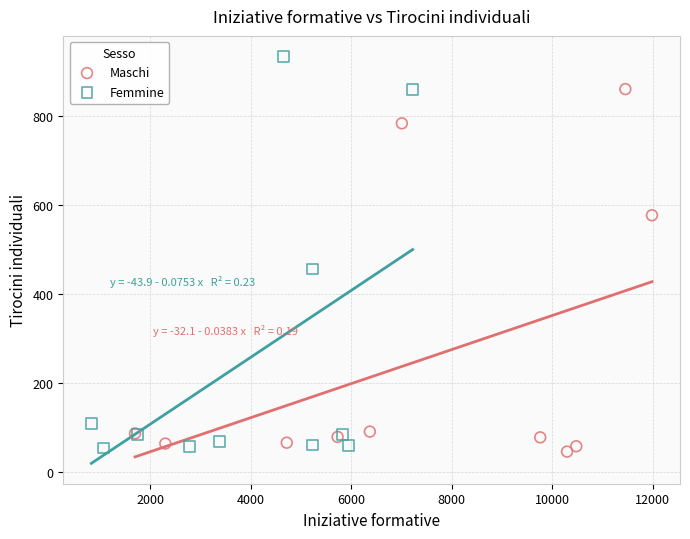

Which series has the widest spread of Y values?

Femmine